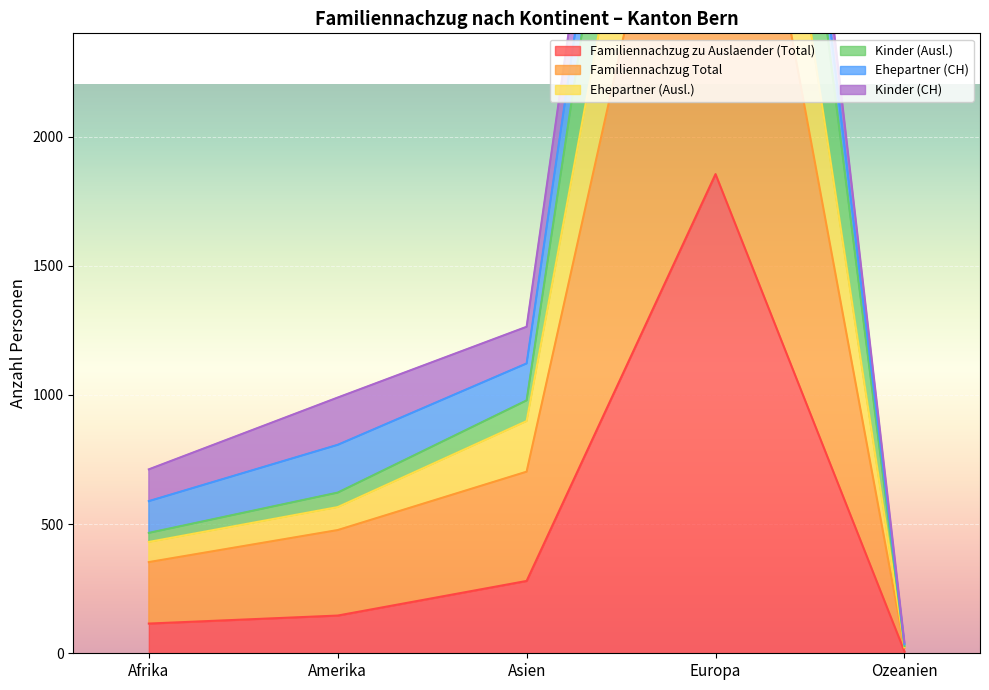

Is it true that Familiennachzug zu Auslaender (Total) equals 146 at Amerika?

True